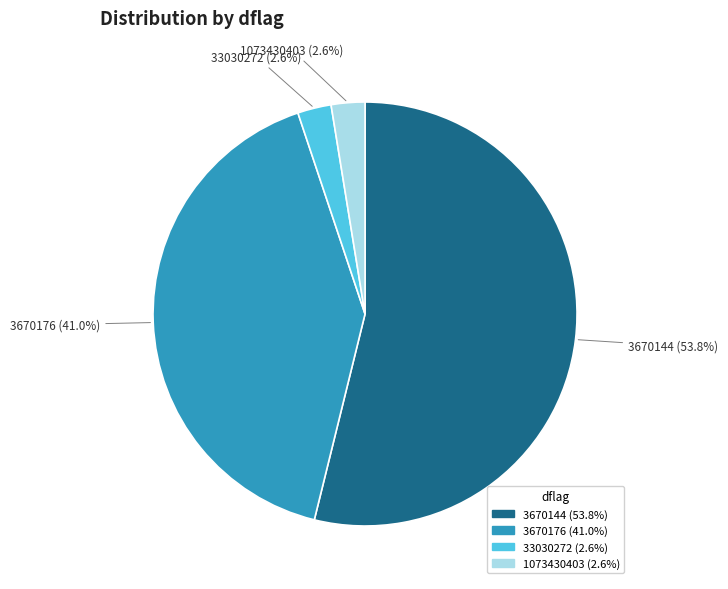

Which category has the biggest portion of the pie?

3670144